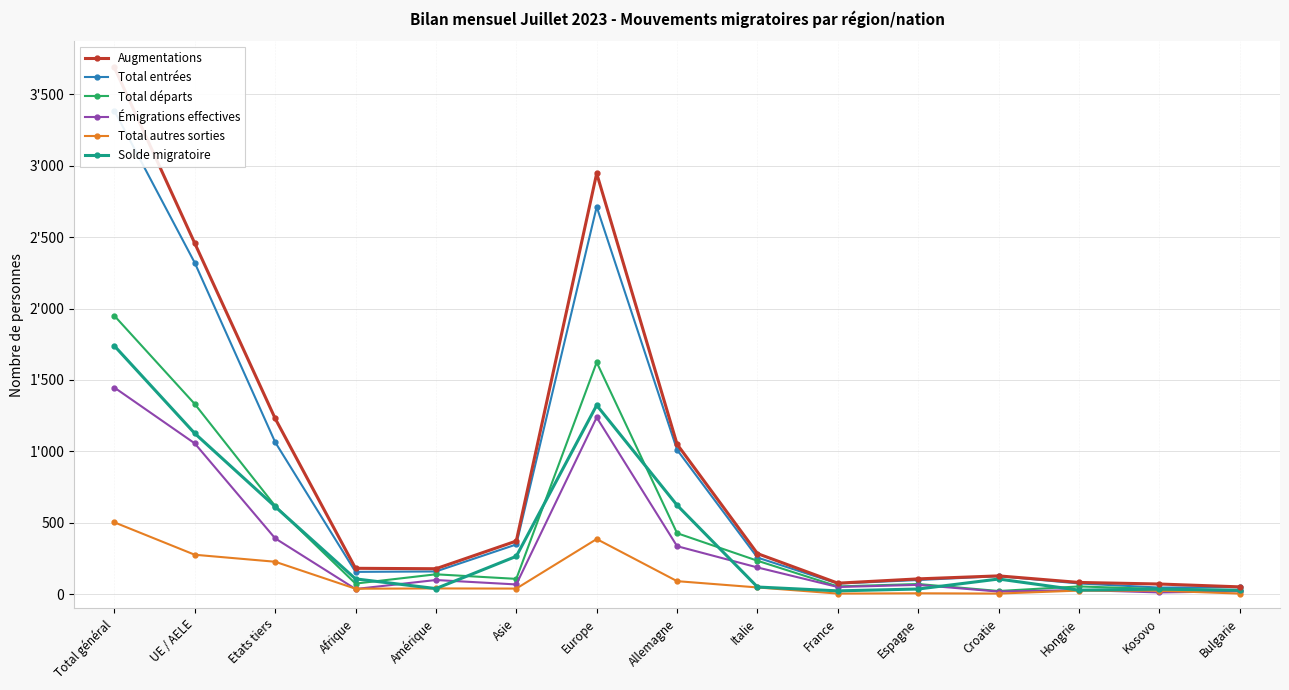

List the series in order of their peak value, lowest first.

Total autres sorties, Émigrations effectives, Solde migratoire, Total départs, Total entrées, Augmentations